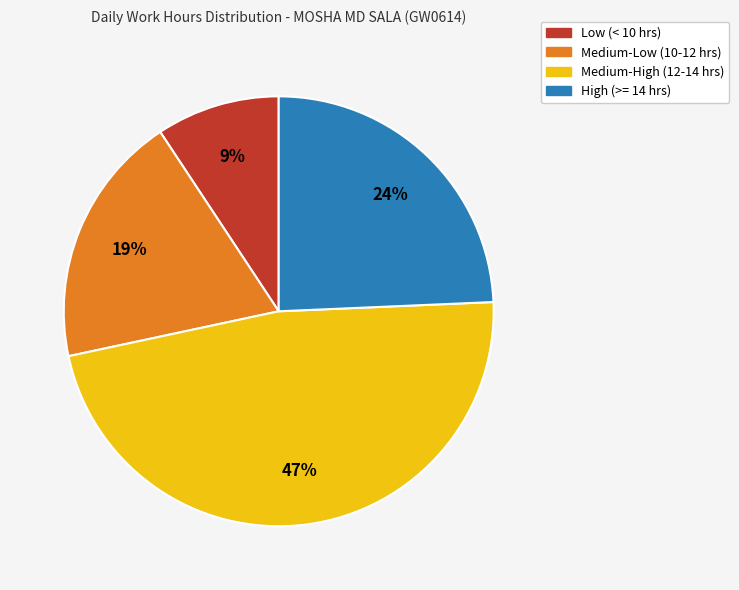

Does any single category account for the majority?

No